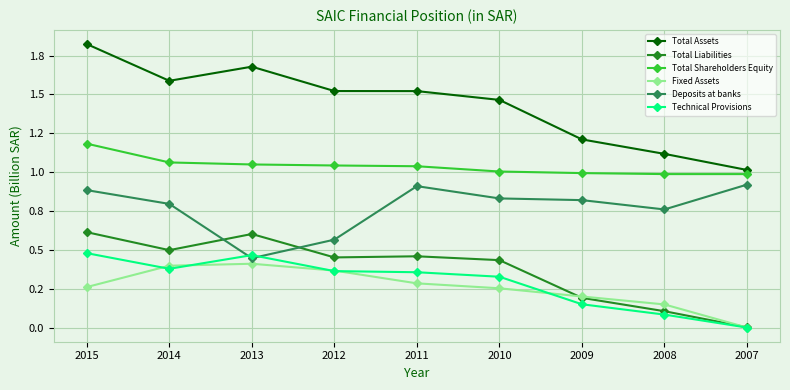

At which category does Total Assets reach its first local valley?

2014